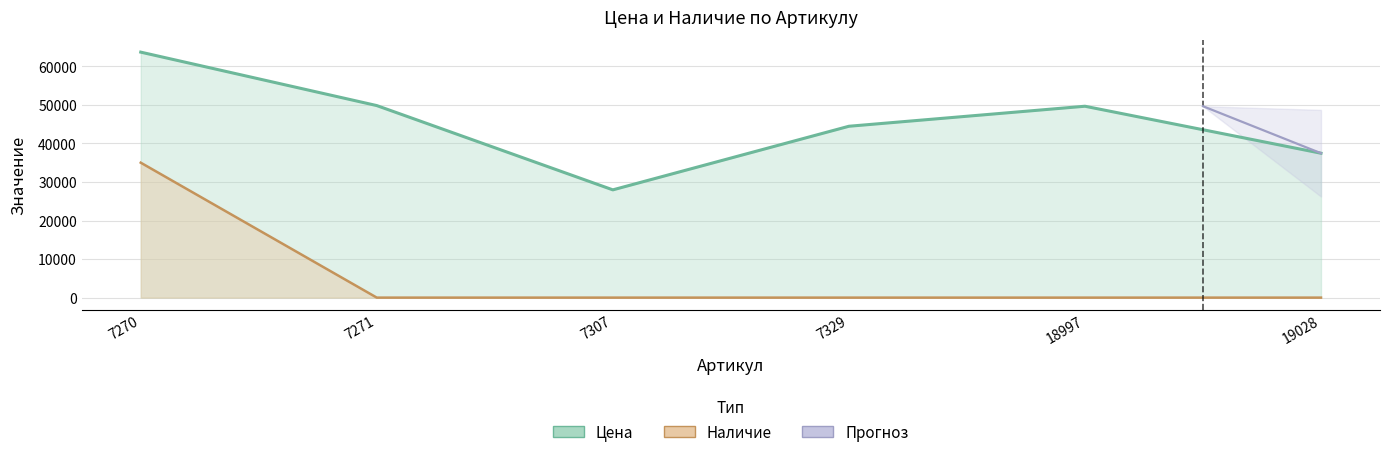

What is the difference between the maximum and second lowest values in the Цена series?

26218